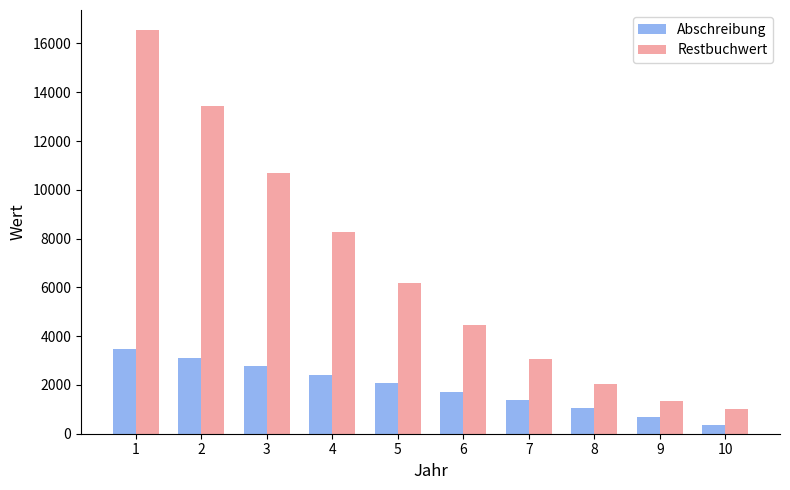

Which category has the lowest value in the Restbuchwert series?

10